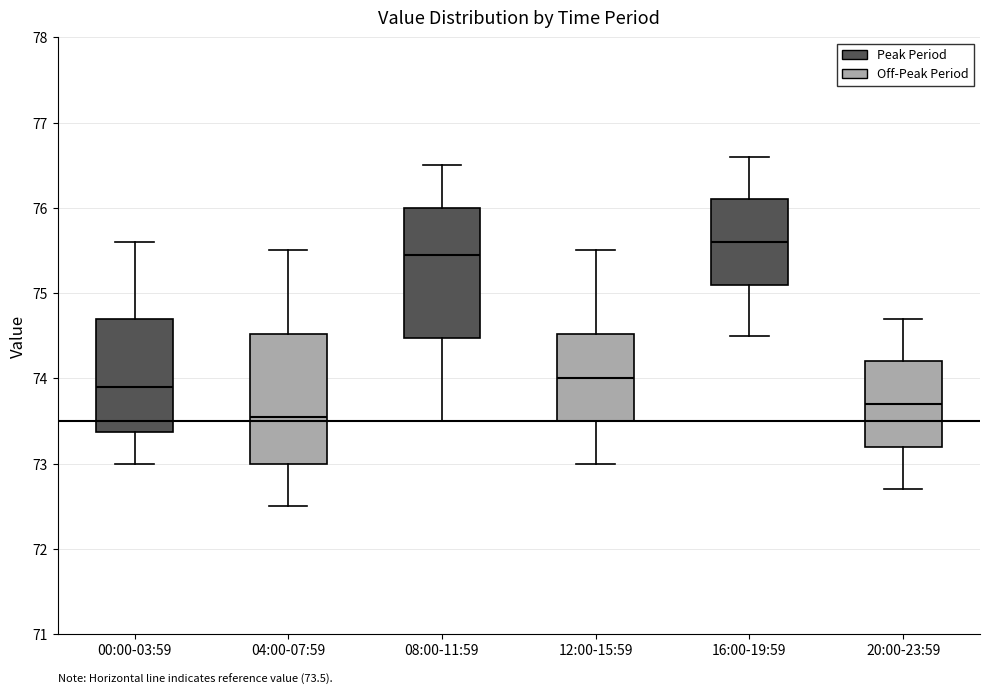

Which box has the lowest median line?

04:00-07:59